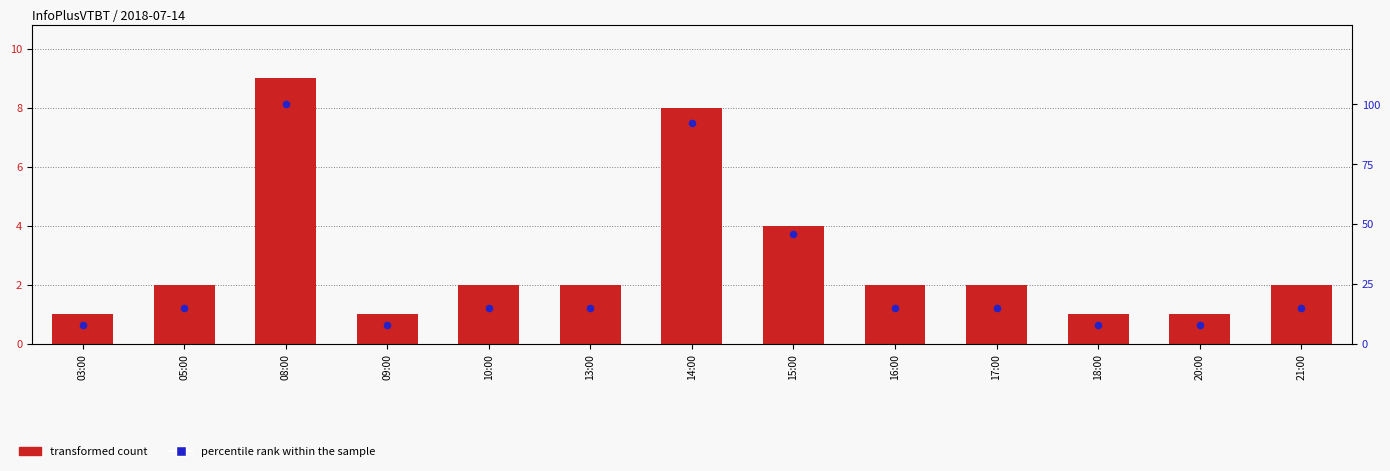

Is the value of transformed count at 21:00 greater than the value of percentile rank within the sample at 20:00?

No